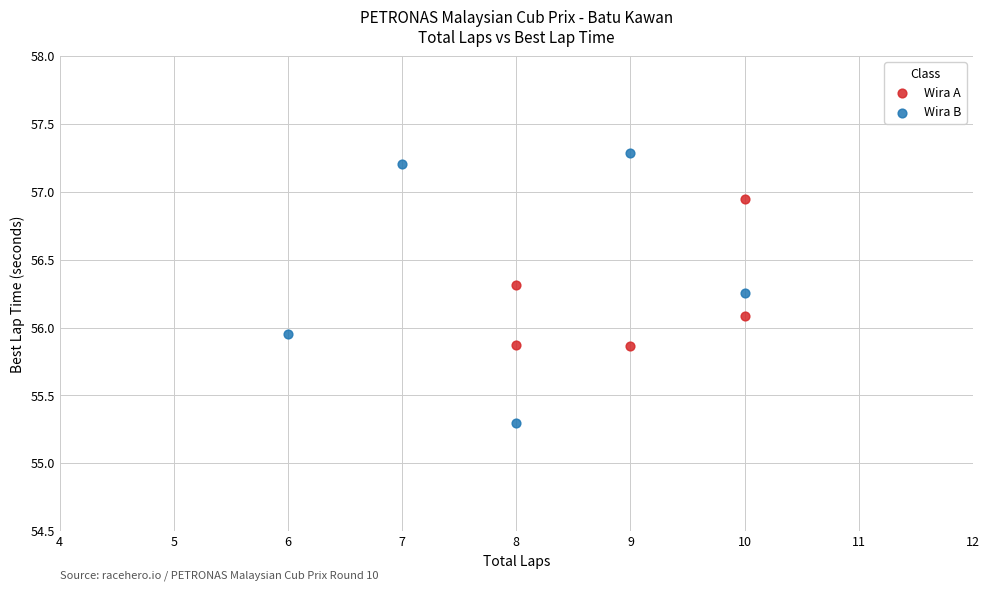

Which series reaches the maximum Y coordinate?

Wira B